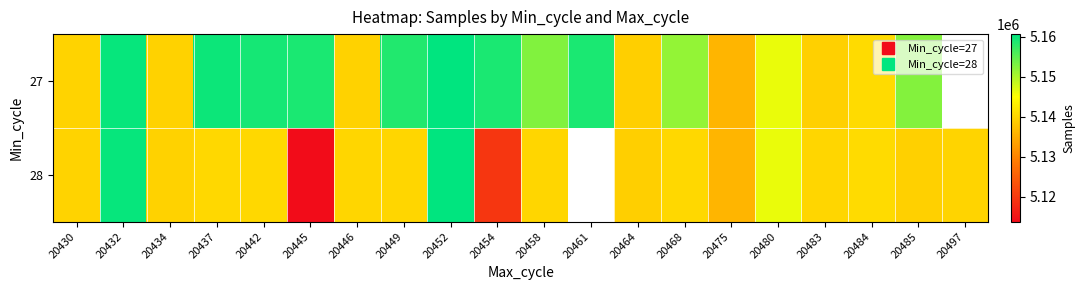

True or false: 28 has a value of 2917180.3 at 20480.

False